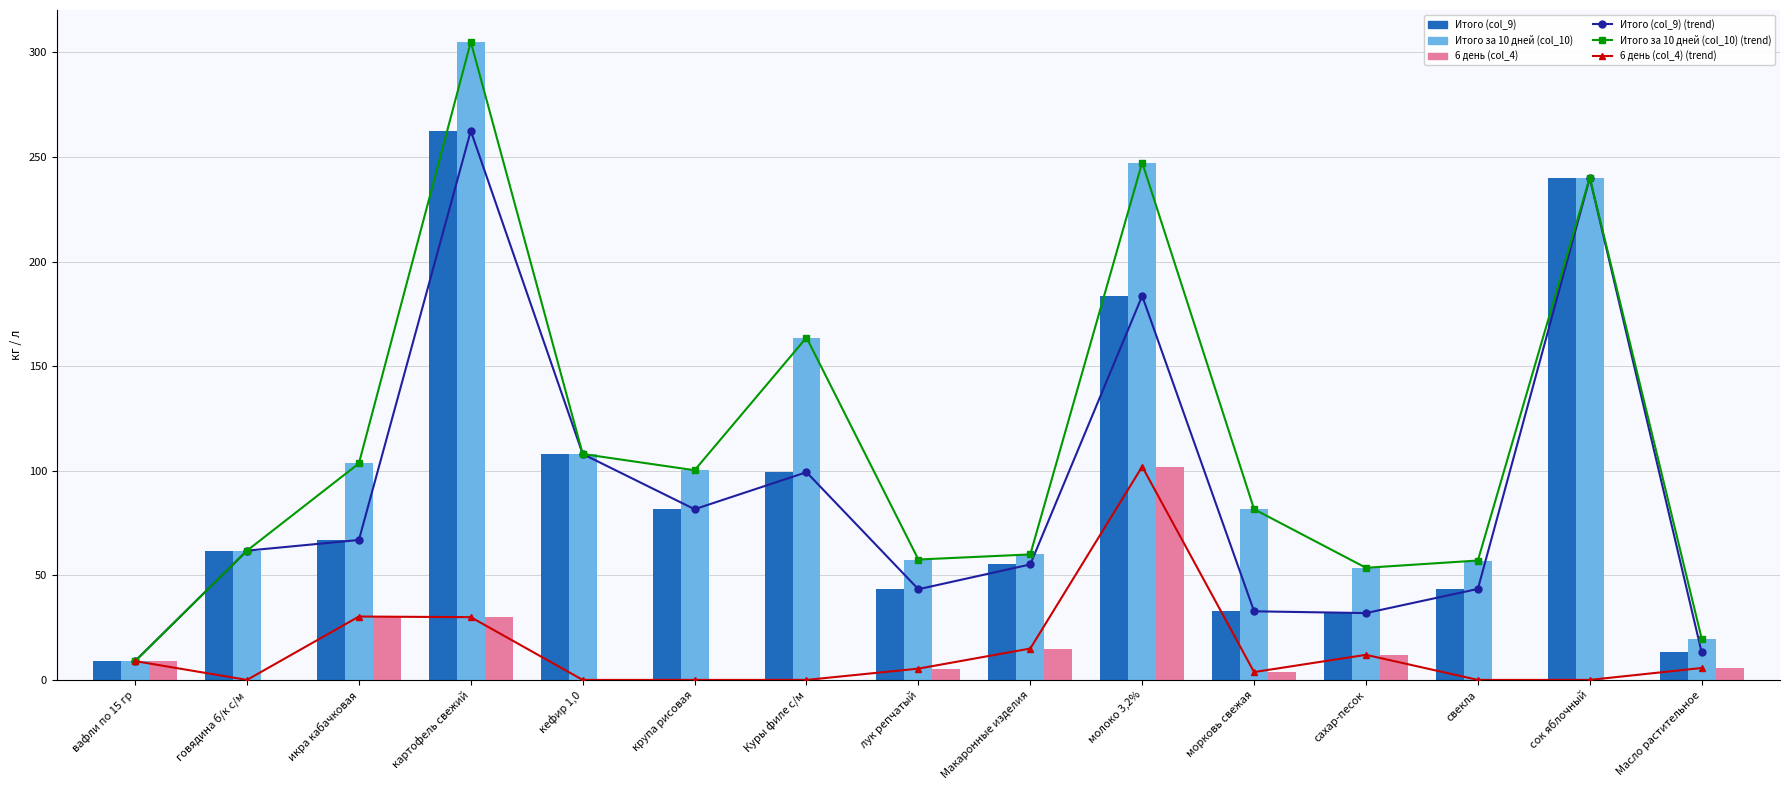

What value does the 6 день (col_4) series have at лук репчатый?

5.4